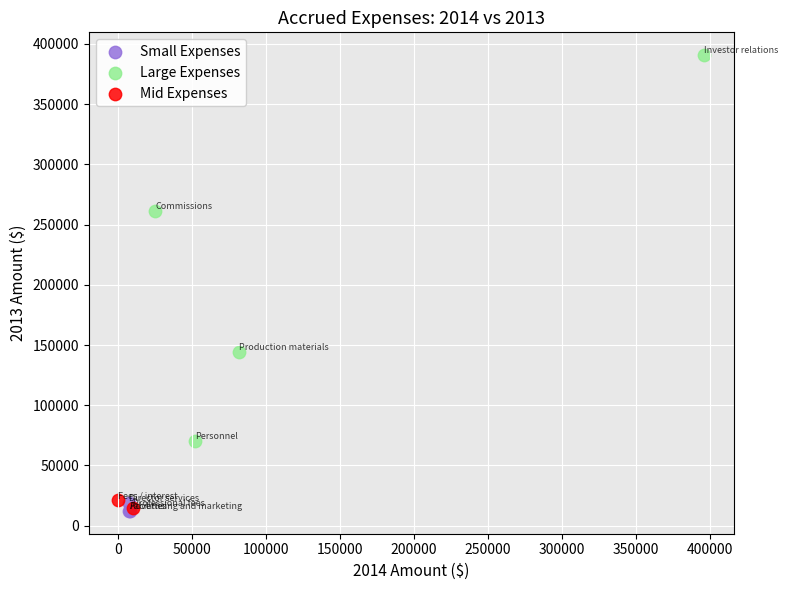

Which series reaches the maximum Y coordinate?

Large Expenses